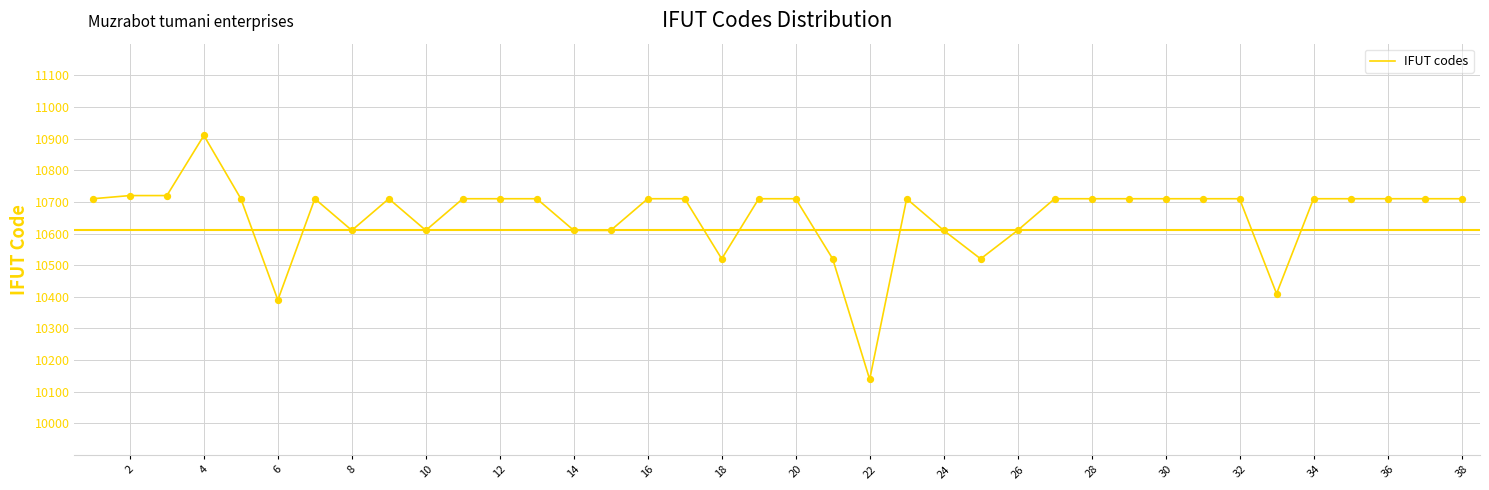

What is the smallest value displayed?

10139